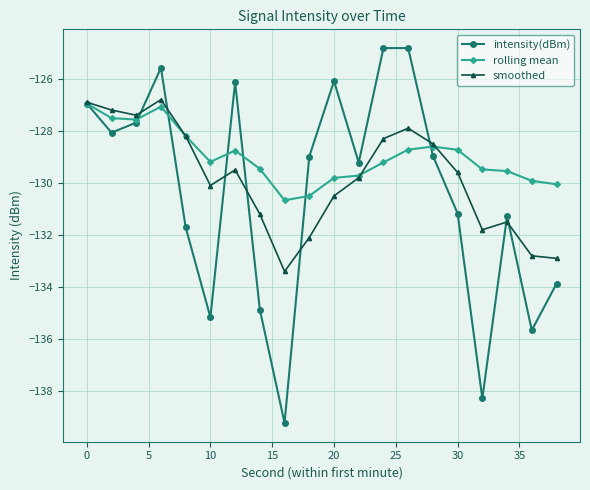

True or false: intensity(dBm) has more than 0 interior local peaks.

True